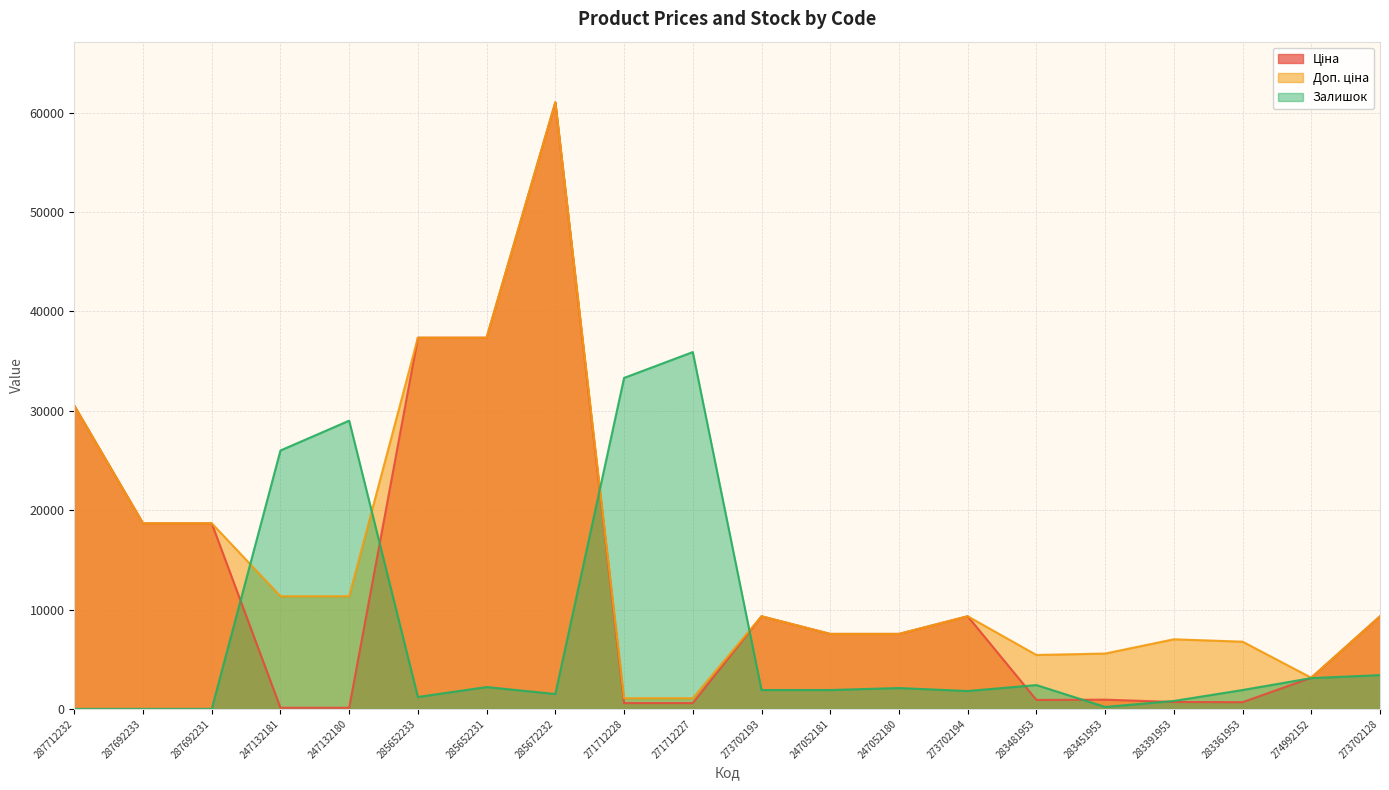

List the labels in order of Ціна value, smallest first.

247132181, 247132180, 271712228, 271712227, 283361953, 283391953, 283481953, 283451953, 274992152, 247052181, 247052180, 273702193, 273702194, 273702128, 287692233, 287692231, 287712232, 285652233, 285652231, 285672232